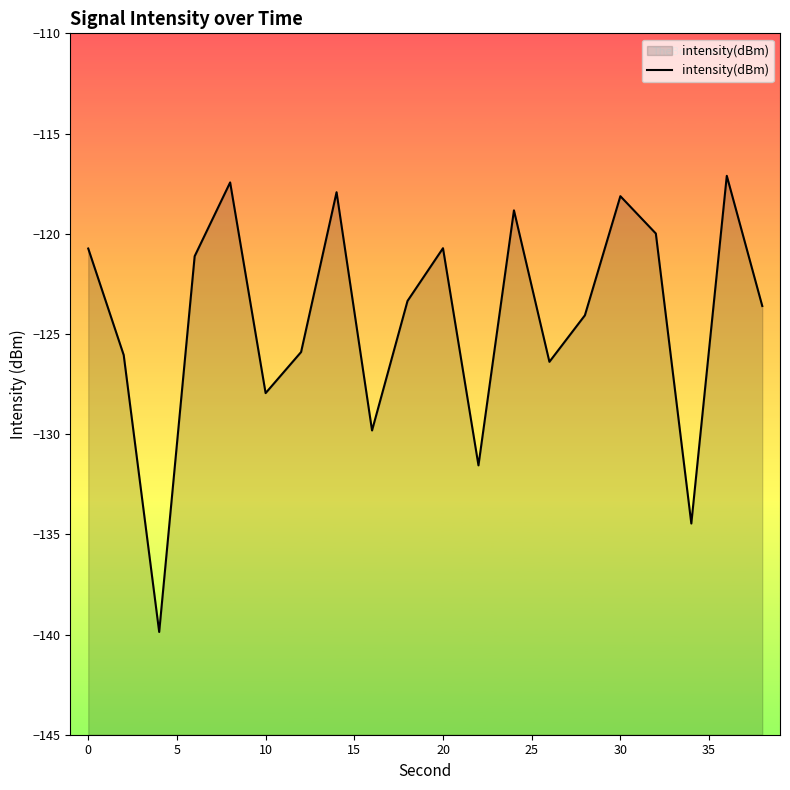

How many interior local peaks (higher than both neighbors) does the data have?

6